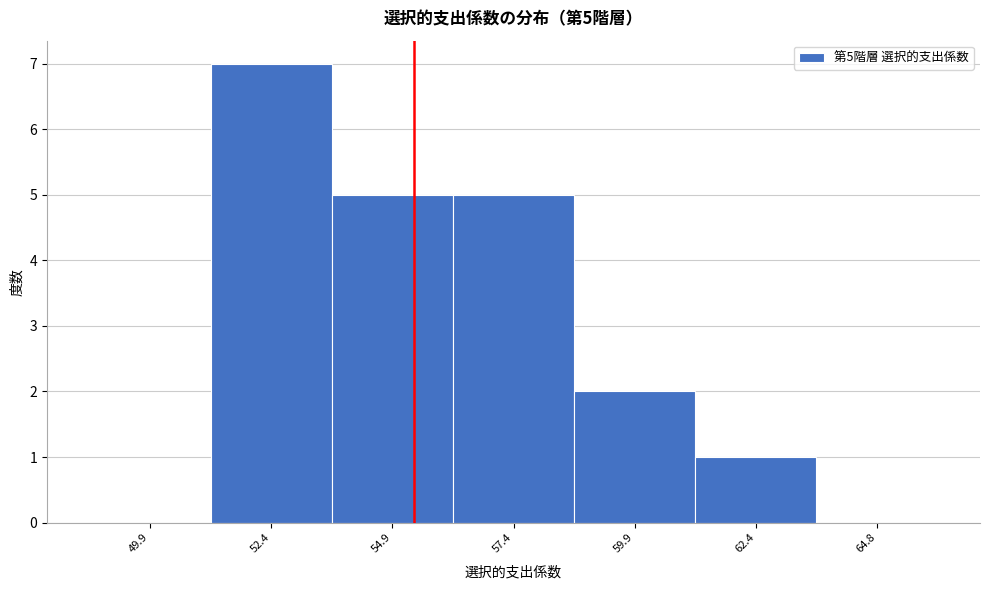

Which range on the x-axis has the tallest bar?

51.1 to 53.6